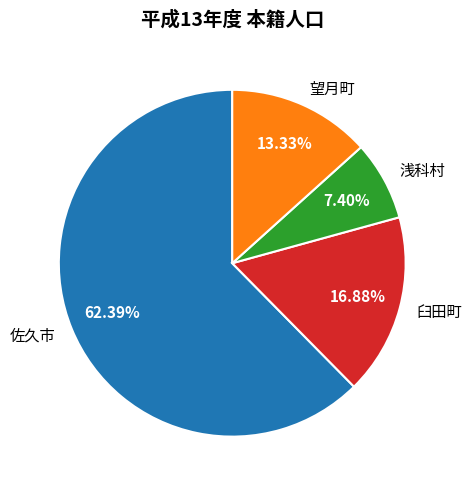

The 佐久市 slice represents 62% of the pie. True or false?

True